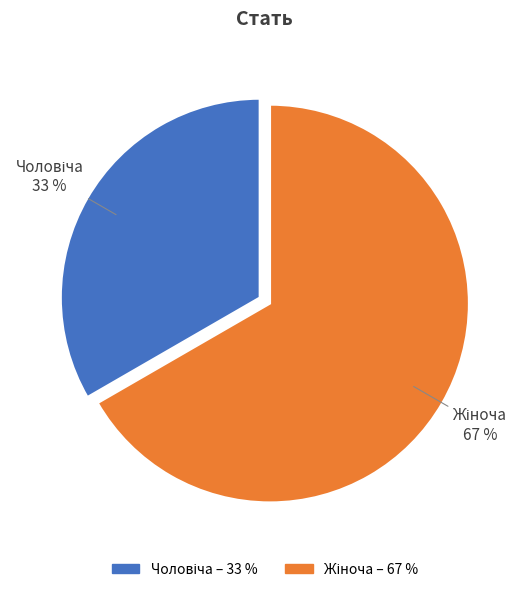

Is there a majority slice in this chart?

Yes